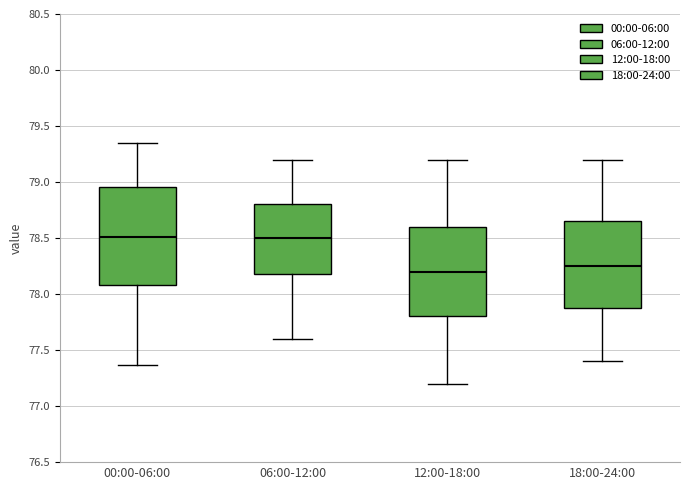

Reading left to right, transcribe this box plot: for each box, give where its median line is, the range the box spans, and where its two whiskers end, as read against the y-axis. The values are not printed on the chart, so give them approximately, as read against the axis.

00:00-06:00: median 78.50, box 78.10 to 78.95, whiskers 77.35 to 79.35
06:00-12:00: median 78.50, box 78.20 to 78.80, whiskers 77.60 to 79.20
12:00-18:00: median 78.20, box 77.80 to 78.60, whiskers 77.20 to 79.20
18:00-24:00: median 78.25, box 77.90 to 78.65, whiskers 77.40 to 79.20